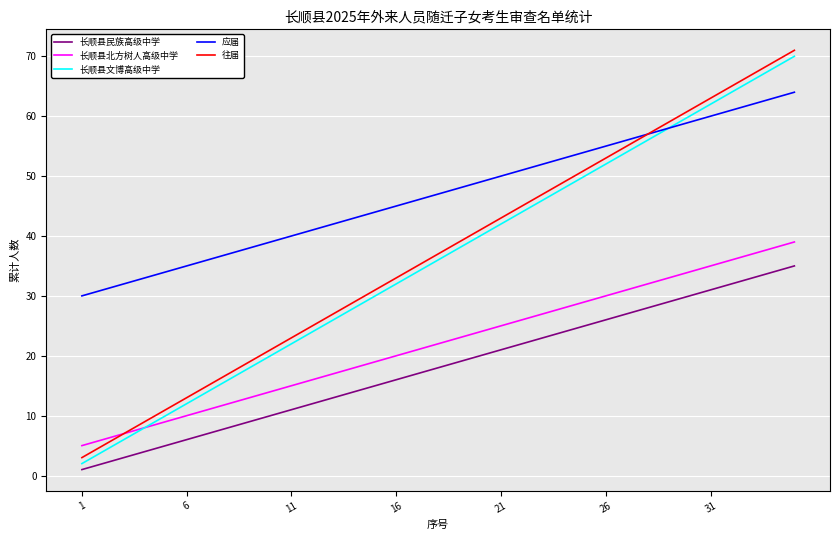

How many lines are shown in the chart?

5